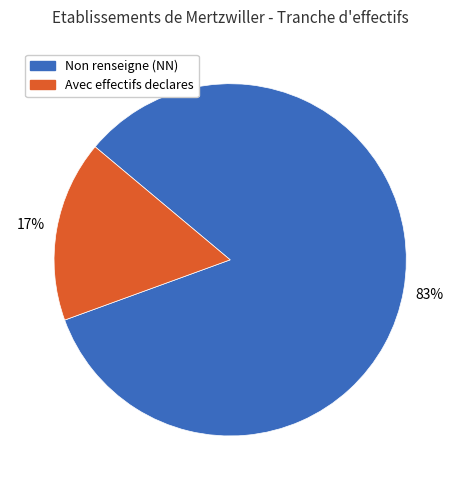

To the nearest percent, what is the combined percentage of Avec effectifs declares and Non renseigne (NN)?

100%